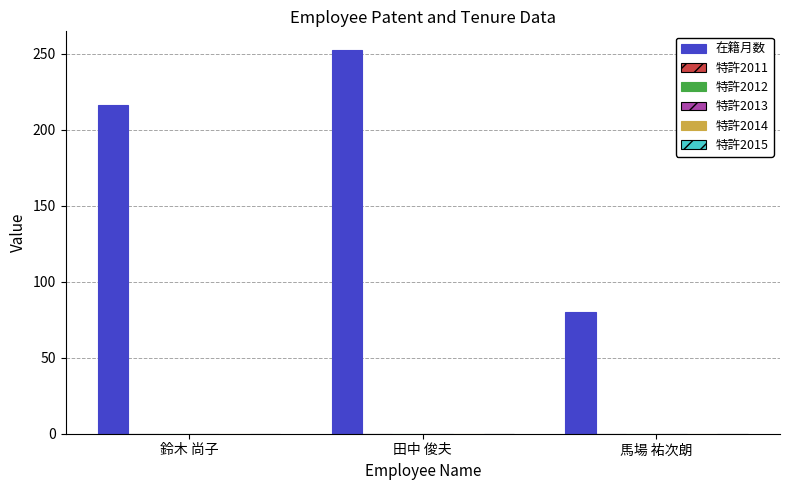

What is the minimum value shown in the chart?

80